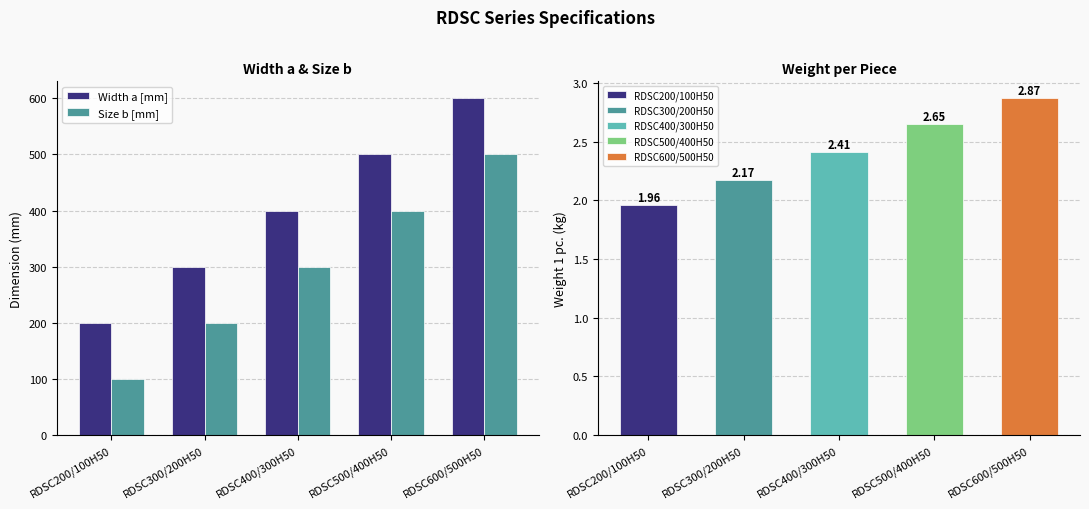

What is the maximum value for Width a [mm]?

600